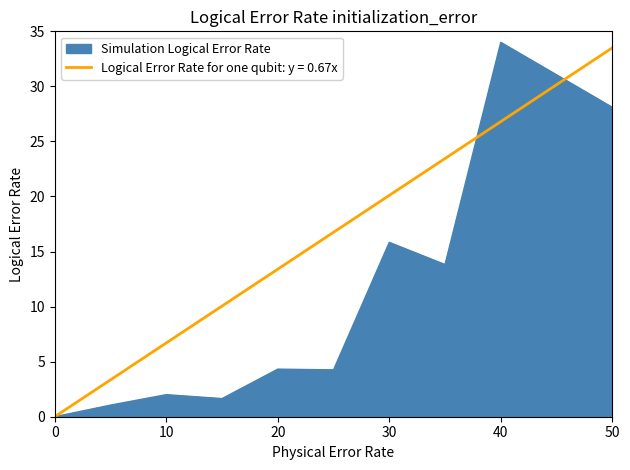

At which label is Simulation Logical Error Rate closest to 17?

30